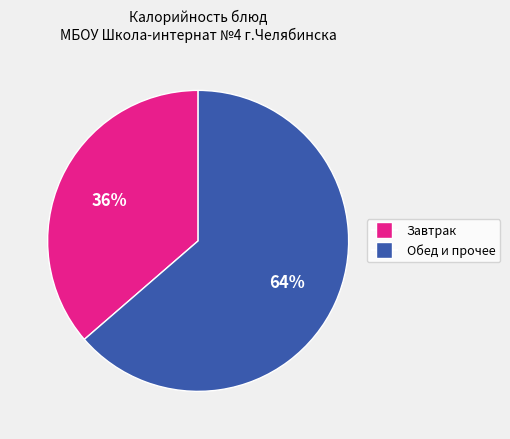

Is there a majority slice in this chart?

Yes